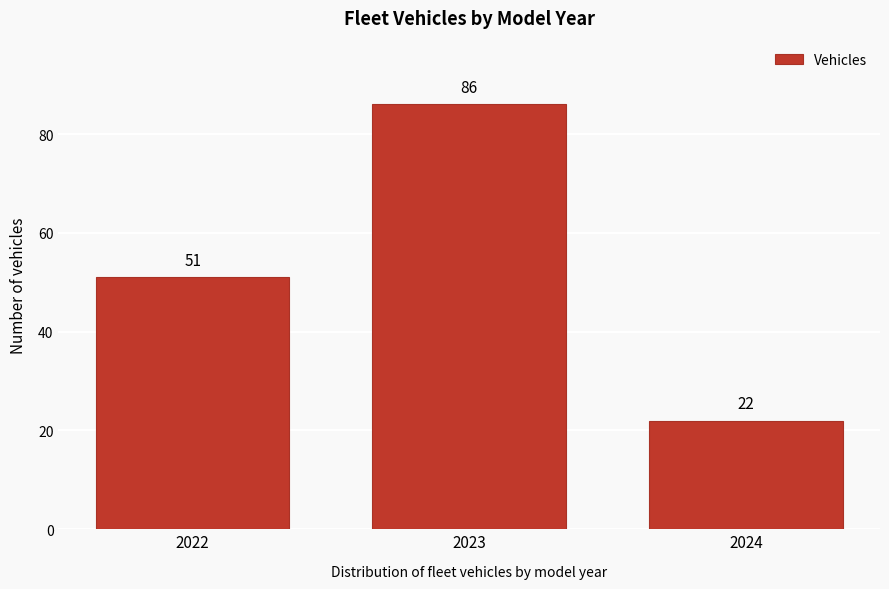

Reading left to right, list every bar in this chart as the range it spans on the x-axis followed by its height.

2021.5 to 2022.5: 51
2022.5 to 2023.5: 86
2023.5 to 2024.5: 22